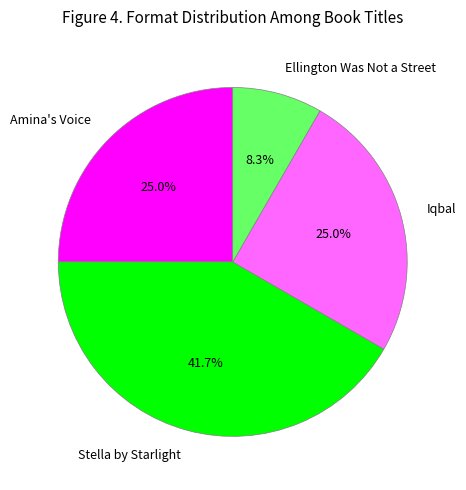

What is the total percentage of Iqbal and Ellington Was Not a Street?

33.3%